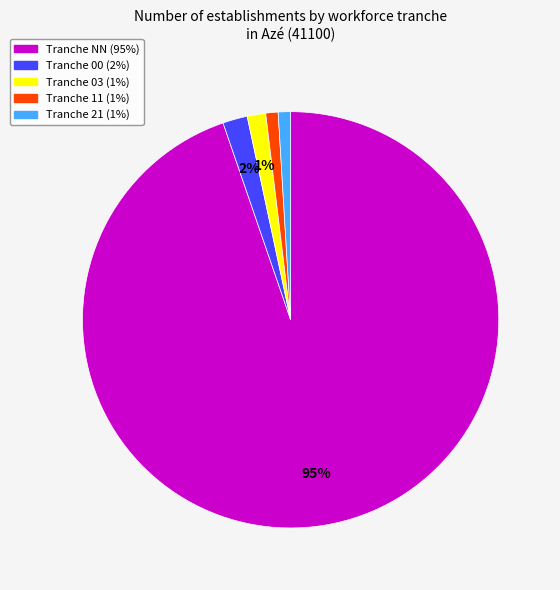

Does any single category account for the majority?

Yes